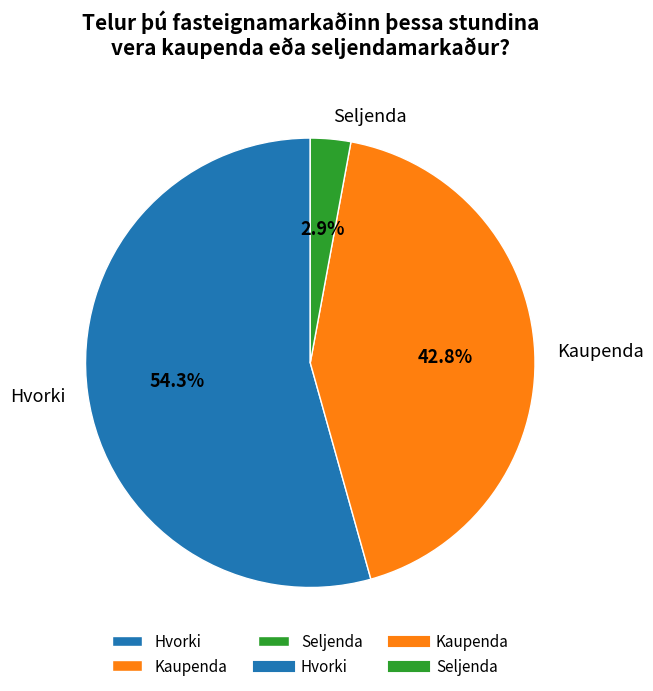

To the nearest percent, what percentage of the pie is Kaupenda?

43%